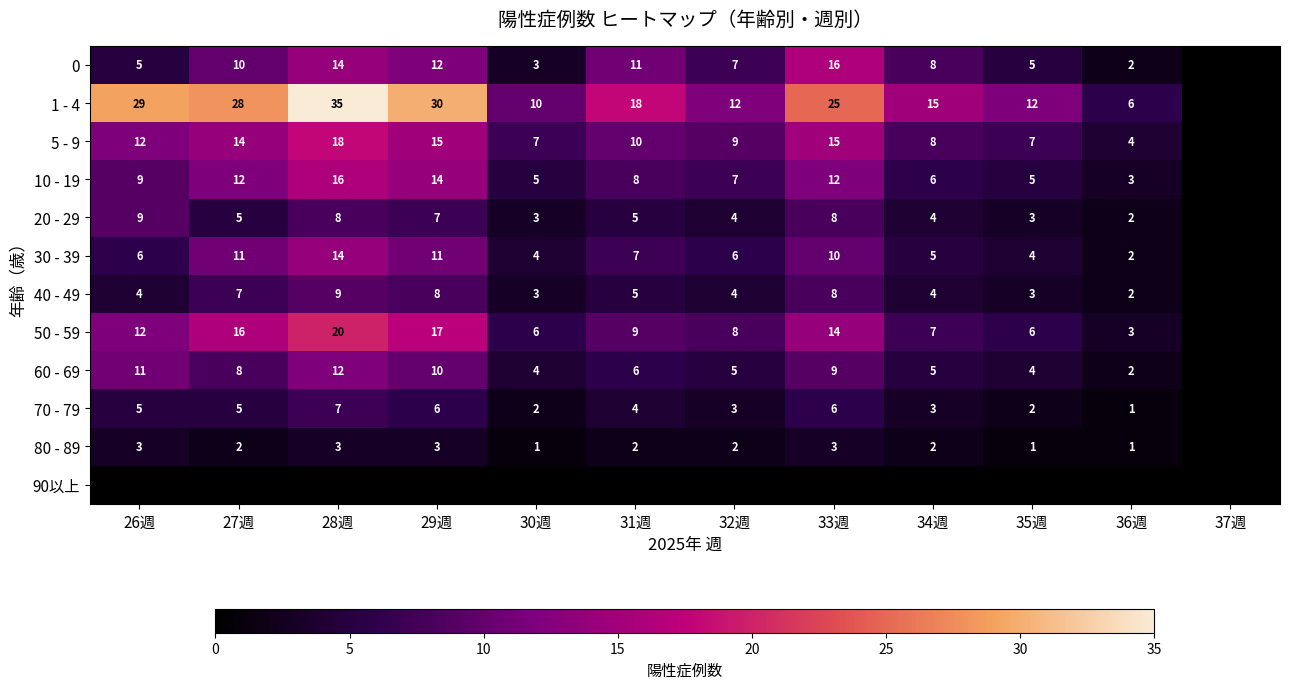

Is the value of 30 - 39 at 31週 greater than the value of 0 at 30週?

Yes